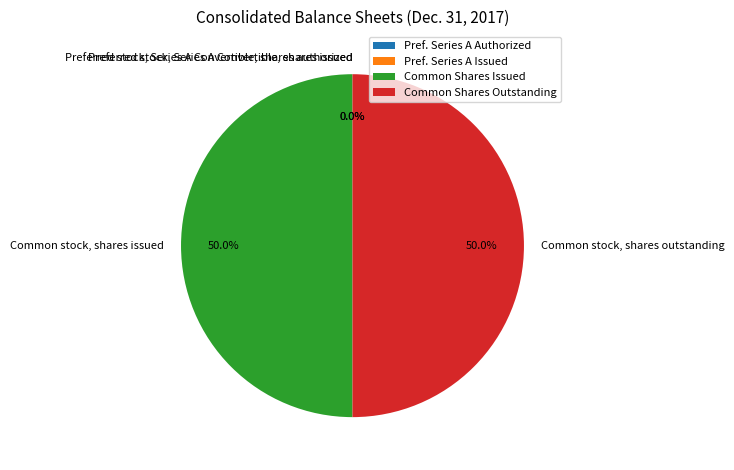

Combined, do Common Shares Issued and Common Shares Outstanding account for over 50%?

Yes